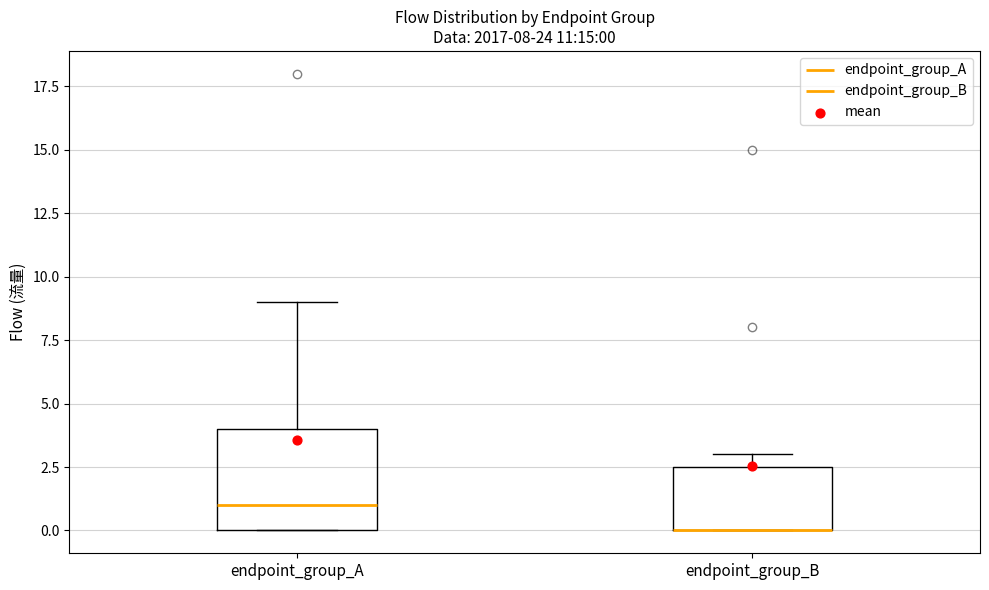

Comparing the boxes themselves (not the whiskers), which one is the tallest?

endpoint_group_A